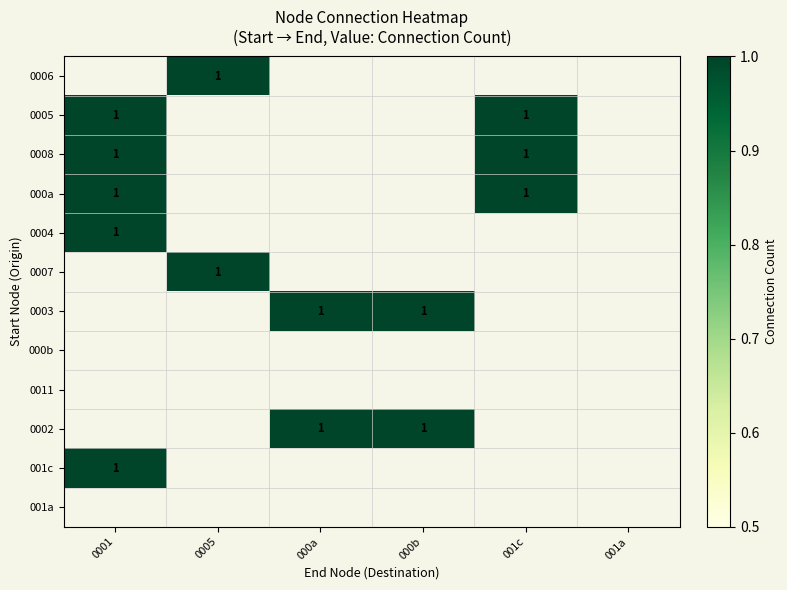

The value of 0005 at 001c is 1. True or false?

True